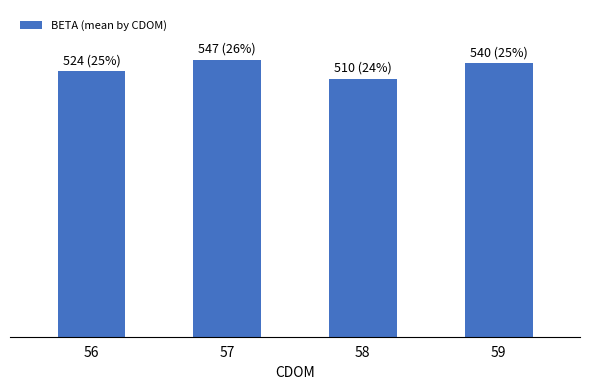

What is the change in value from 57 to 58?

-37